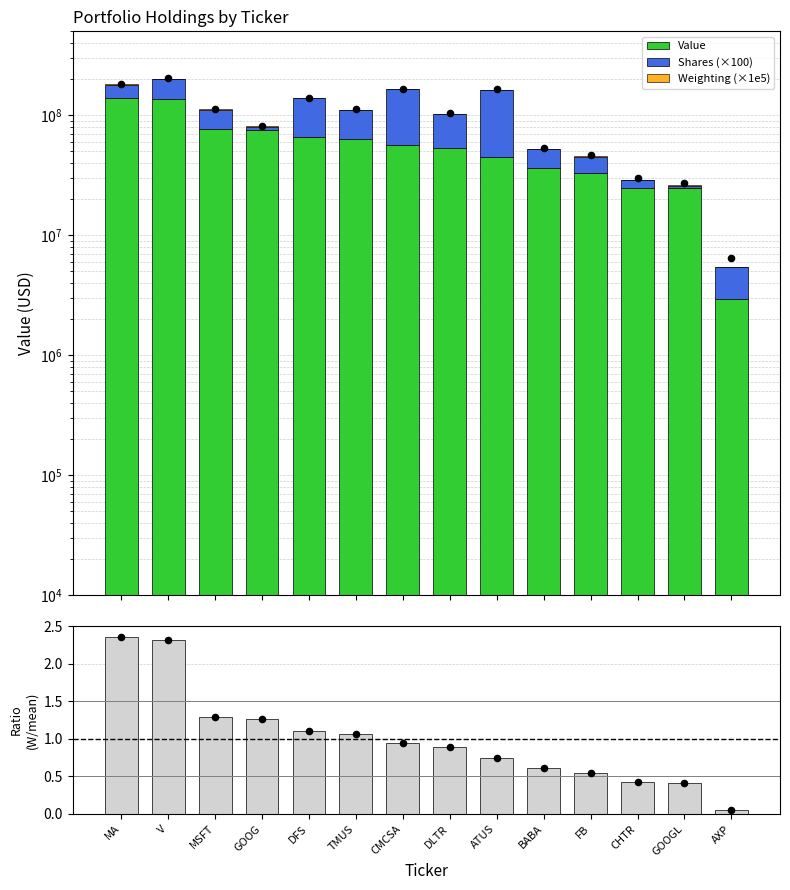

At which category is the sum across all series the highest?

V